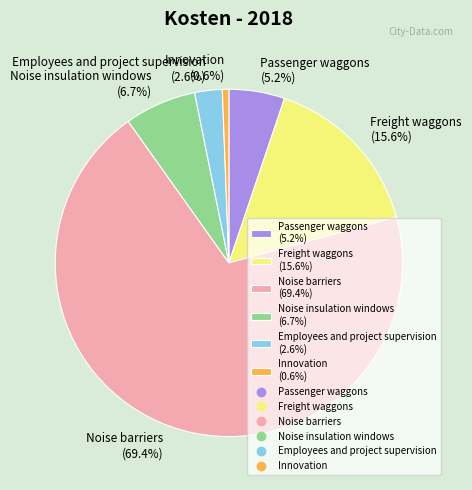

Is it true that Freight waggons is 29% of the pie?

False